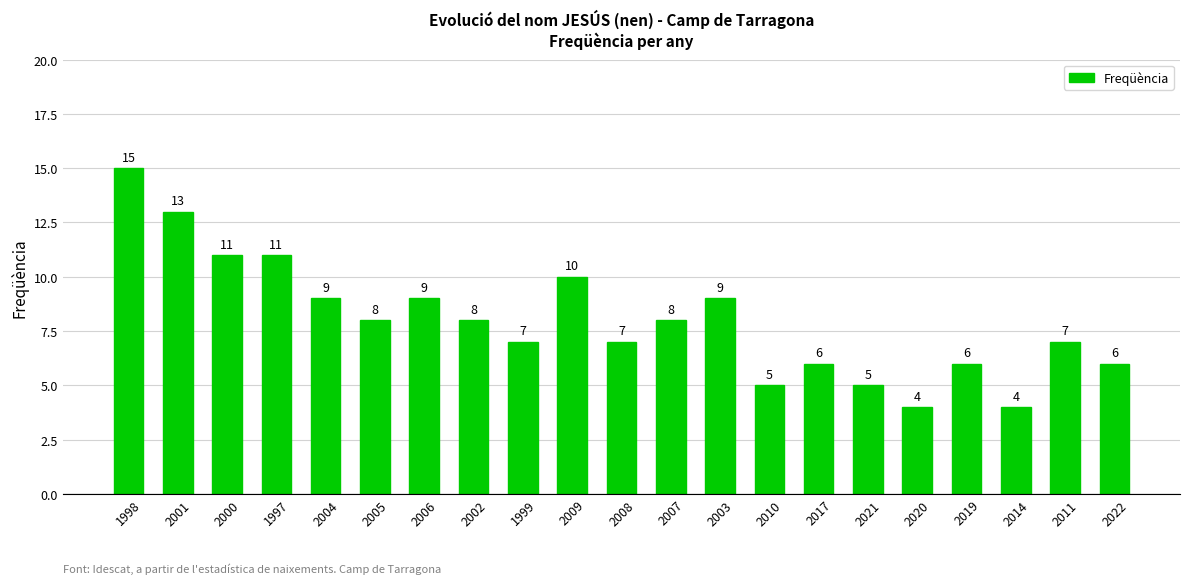

What is the label of the 6th bar from the right?

2021